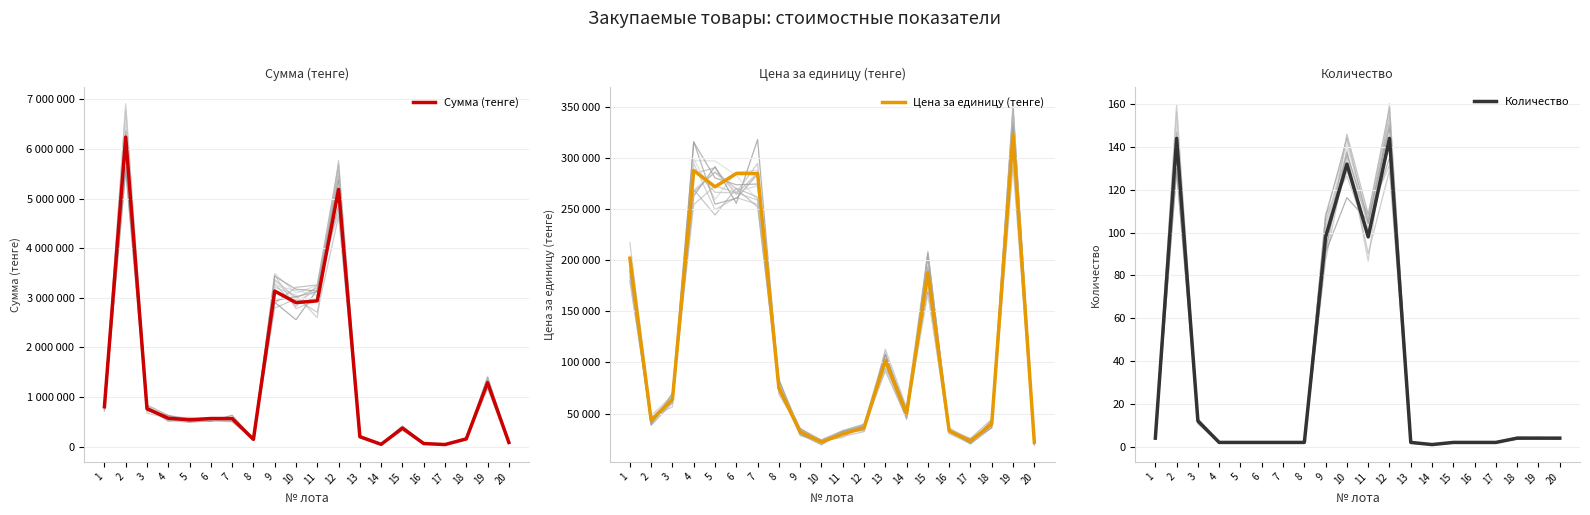

True or false: Цена за единицу (тенге) and Сумма (тенге) intersect in this chart.

False